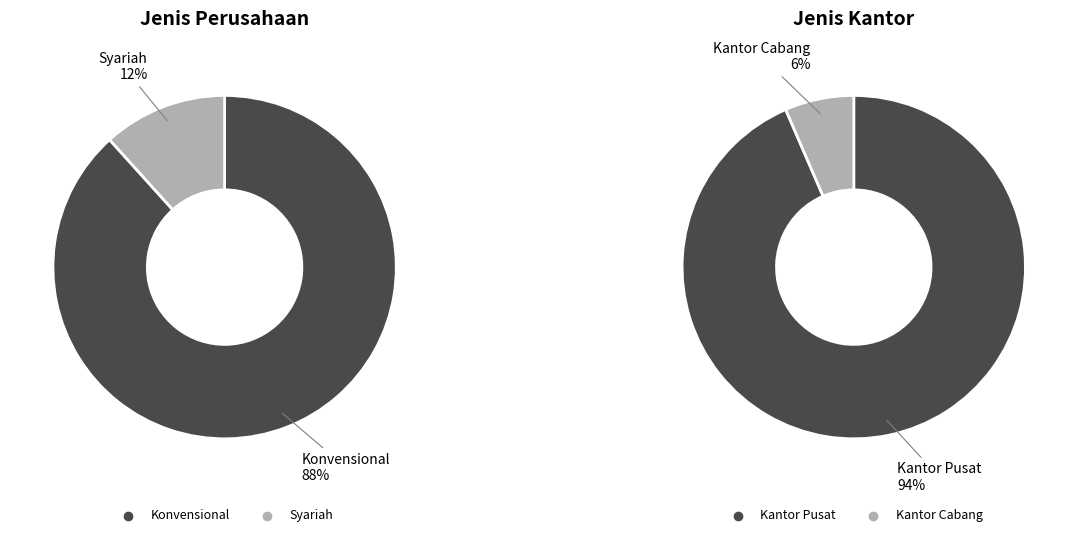

Is there a majority slice in this chart?

Yes